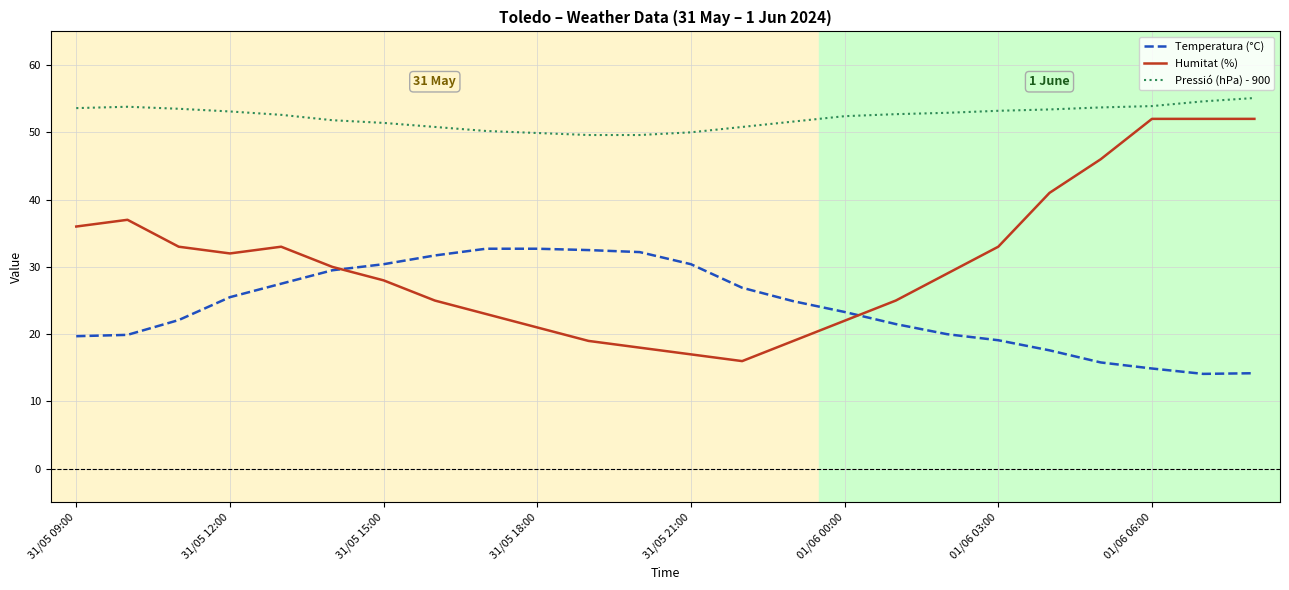

Which series has the largest total across all categories?

Pressió (hPa) - 900